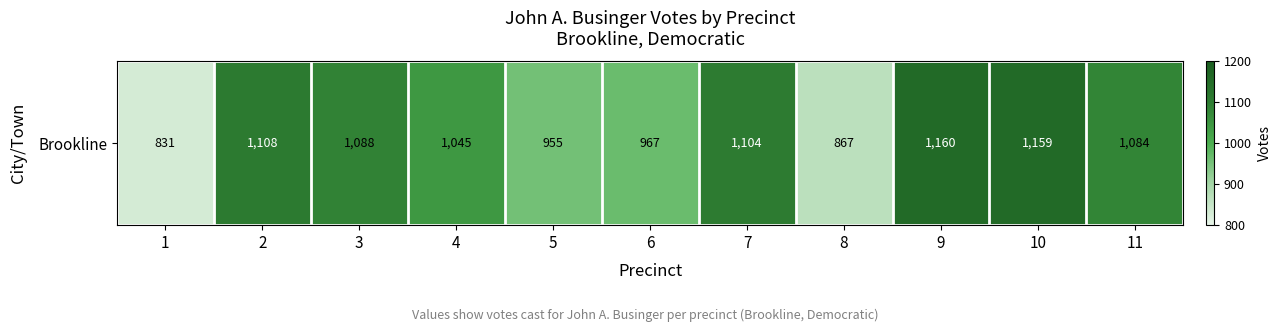

Is it true that the value at 10 is 1159?

True